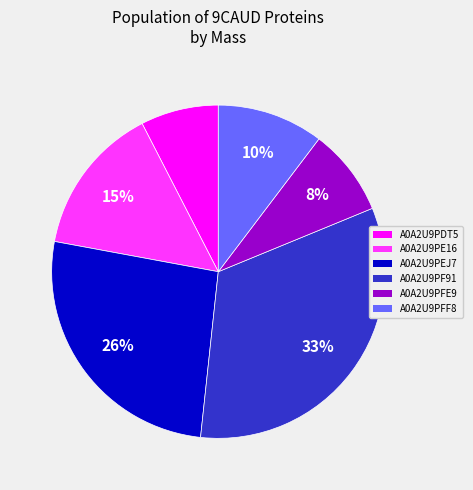

Is it true that A0A2U9PEJ7 is 26% of the pie?

True